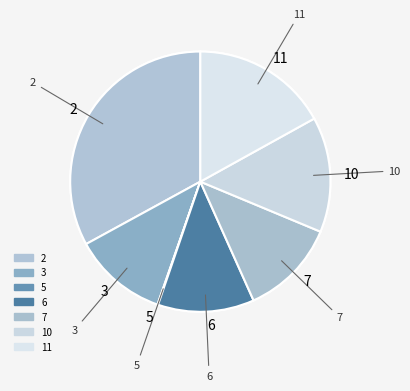

Which slice is the largest?

2